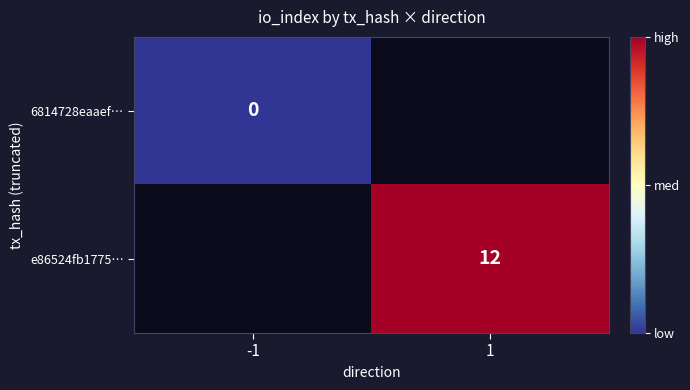

The value of e86524fb1775… at 1 is 20. True or false?

False